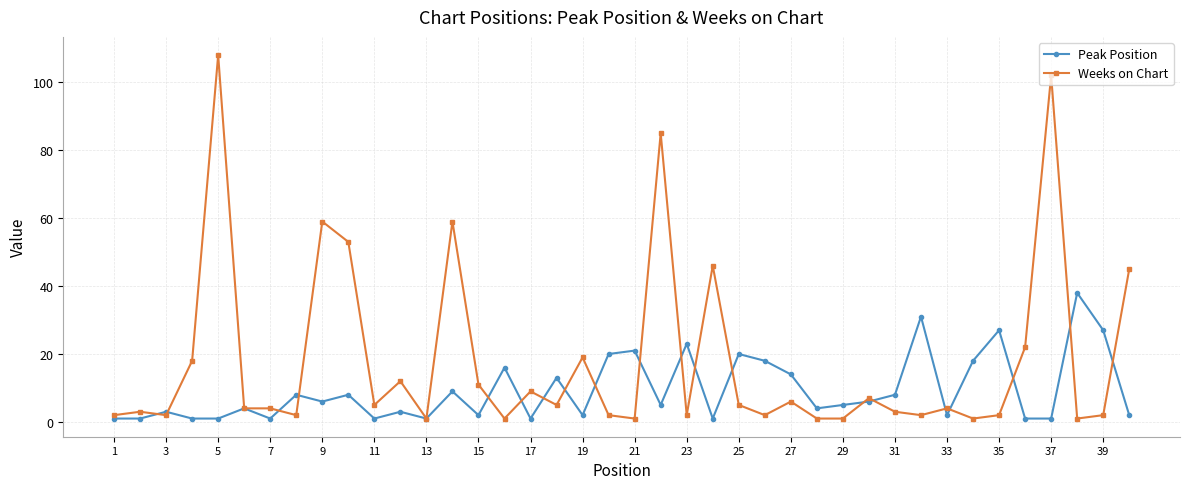

What are all the series names shown in the legend?

Peak Position, Weeks on Chart